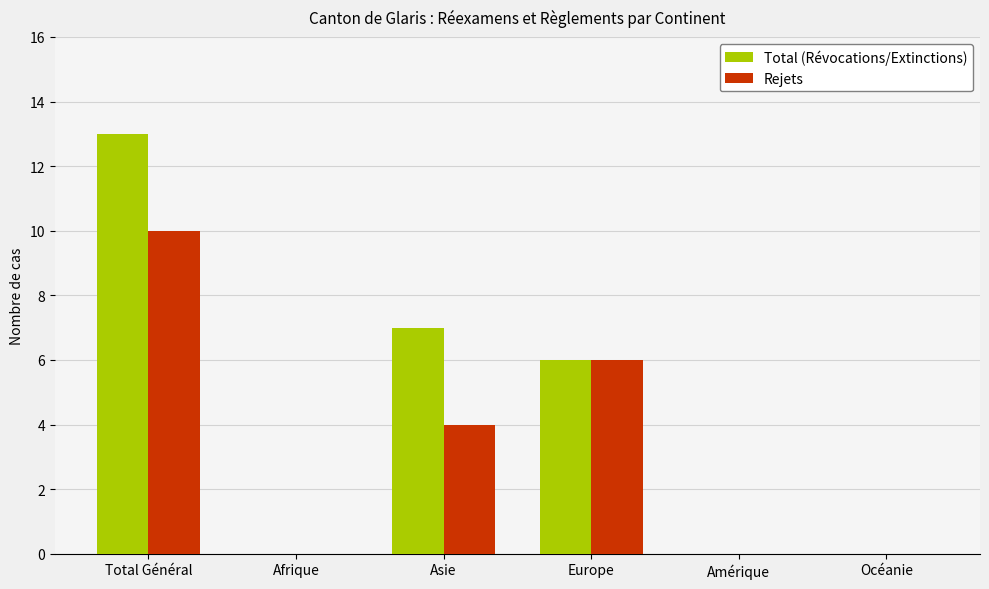

Is it true that Total (Révocations/Extinctions) equals 21 at Total Général?

False